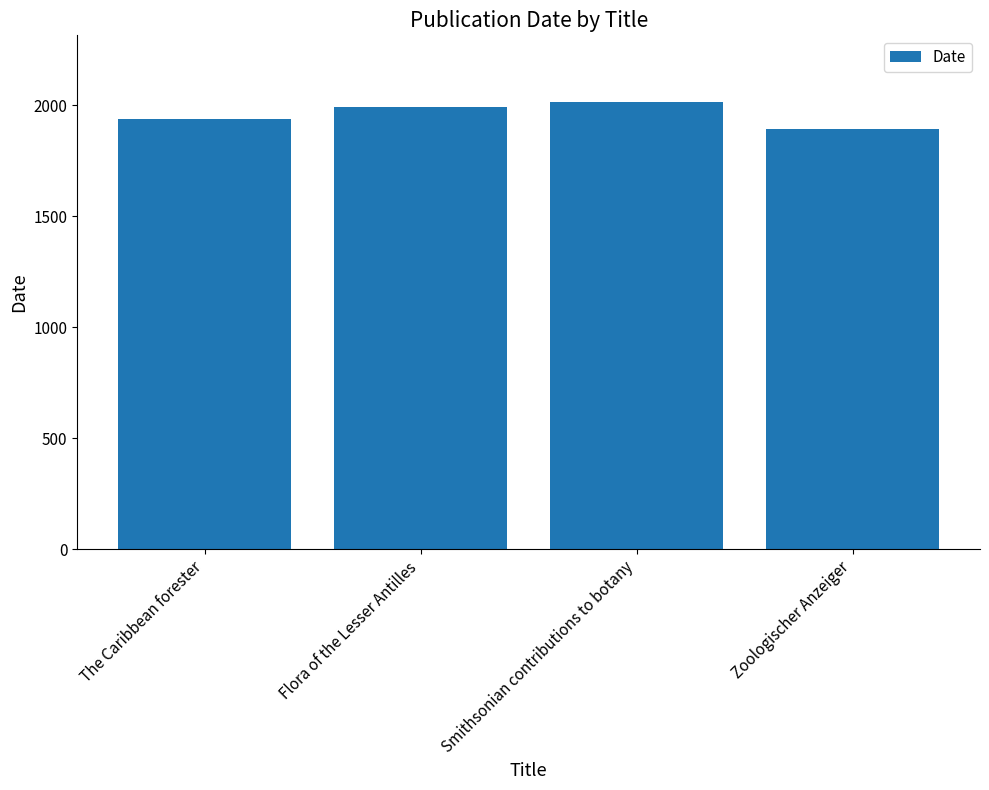

Approximately how many times larger is the value at Zoologischer Anzeiger compared to Flora of the Lesser Antilles?

1.0